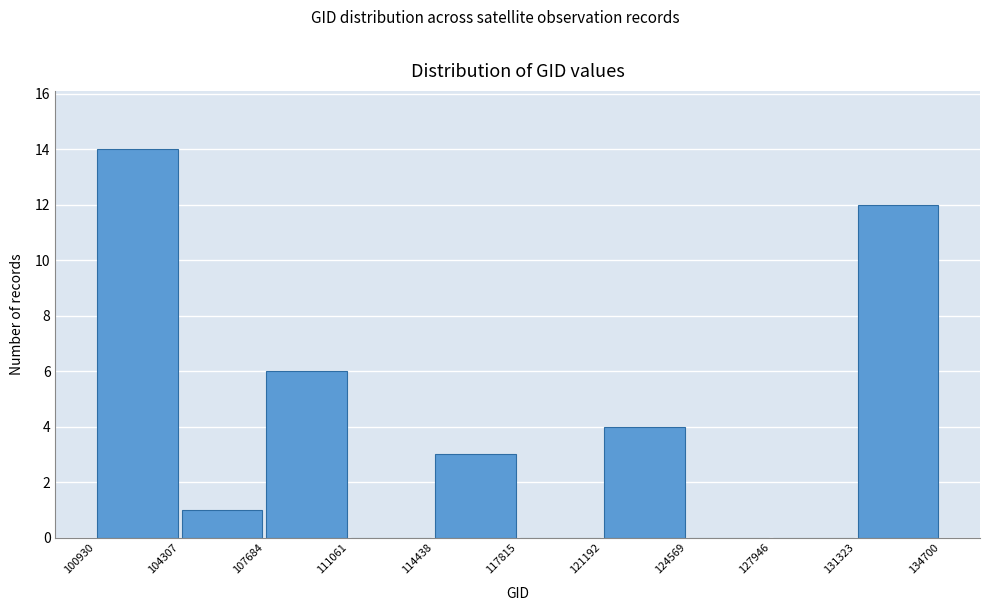

Reading left to right, list every bar in this chart as the range it spans on the x-axis followed by its height. The values are not printed on the chart, so give them approximately, as read against the axis.

100930 to 104307: 14
104307 to 107684: 1
107684 to 111061: 6
111061 to 114438: 0
114438 to 117815: 3
117815 to 121192: 0
121192 to 124569: 4
124569 to 127946: 0
127946 to 131323: 0
131323 to 134700: 12